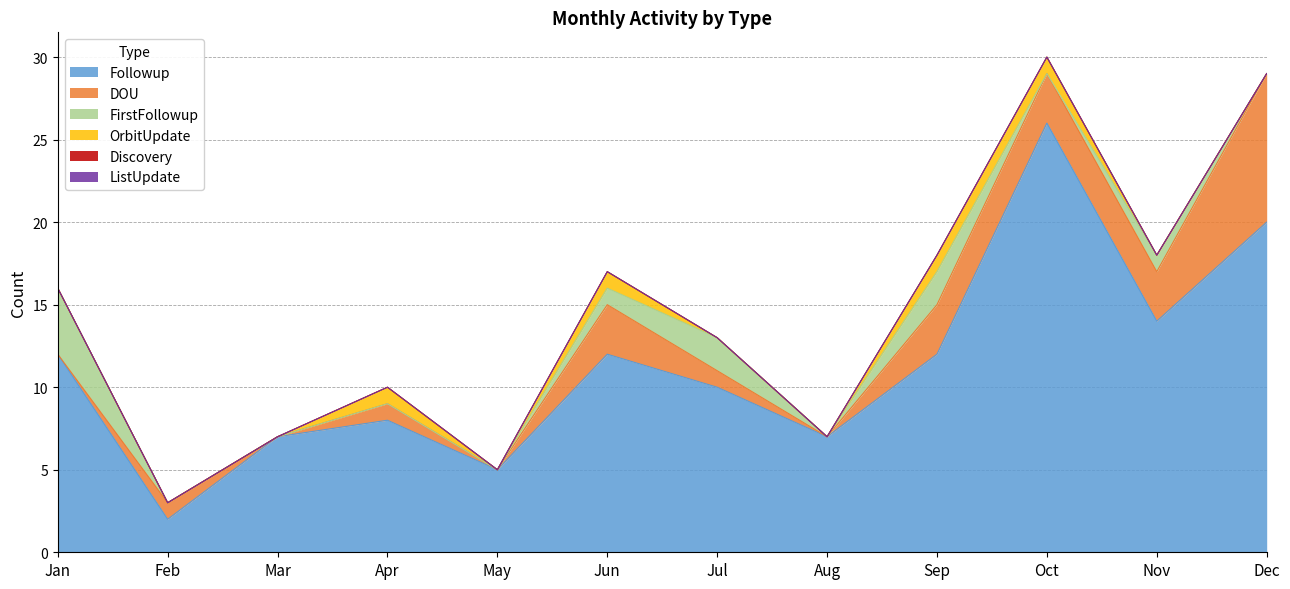

What are all the series names shown in the legend?

Followup, DOU, FirstFollowup, OrbitUpdate, Discovery, ListUpdate